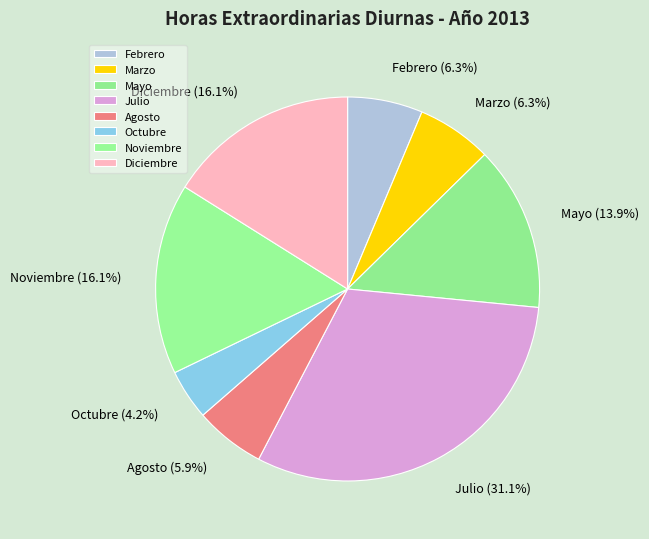

What is the smallest slice in the pie chart?

Octubre